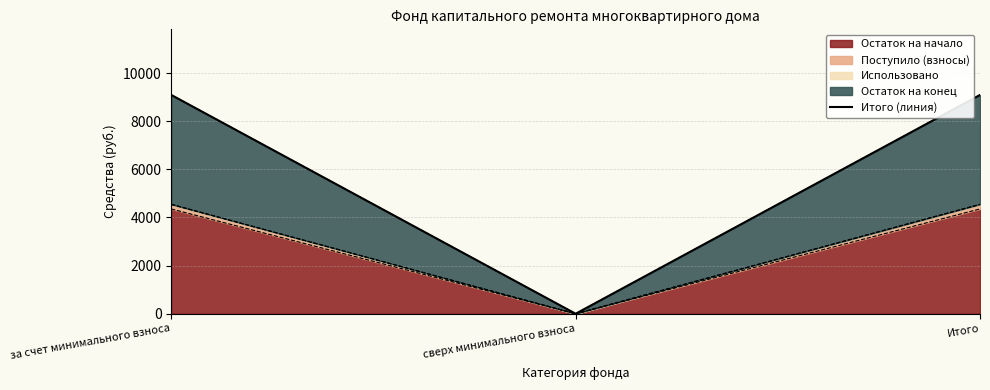

What value does the data have at Итого?

9088.0